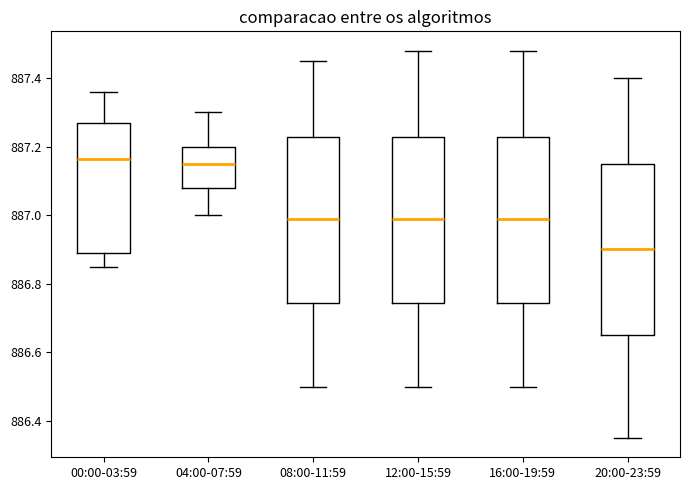

Reading left to right, read every box against the y-axis: the position of its median line, the range the box covers, and the ends of its whiskers. The values are not printed on the chart, so give them approximately, as read against the axis.

00:00-03:59: median 887.16, box 886.90 to 887.28, whiskers 886.86 to 887.36
04:00-07:59: median 887.16, box 887.08 to 887.20, whiskers 887.00 to 887.30
08:00-11:59: median 887.00, box 886.74 to 887.22, whiskers 886.50 to 887.46
12:00-15:59: median 887.00, box 886.74 to 887.22, whiskers 886.50 to 887.48
16:00-19:59: median 887.00, box 886.74 to 887.22, whiskers 886.50 to 887.48
20:00-23:59: median 886.90, box 886.66 to 887.16, whiskers 886.36 to 887.40